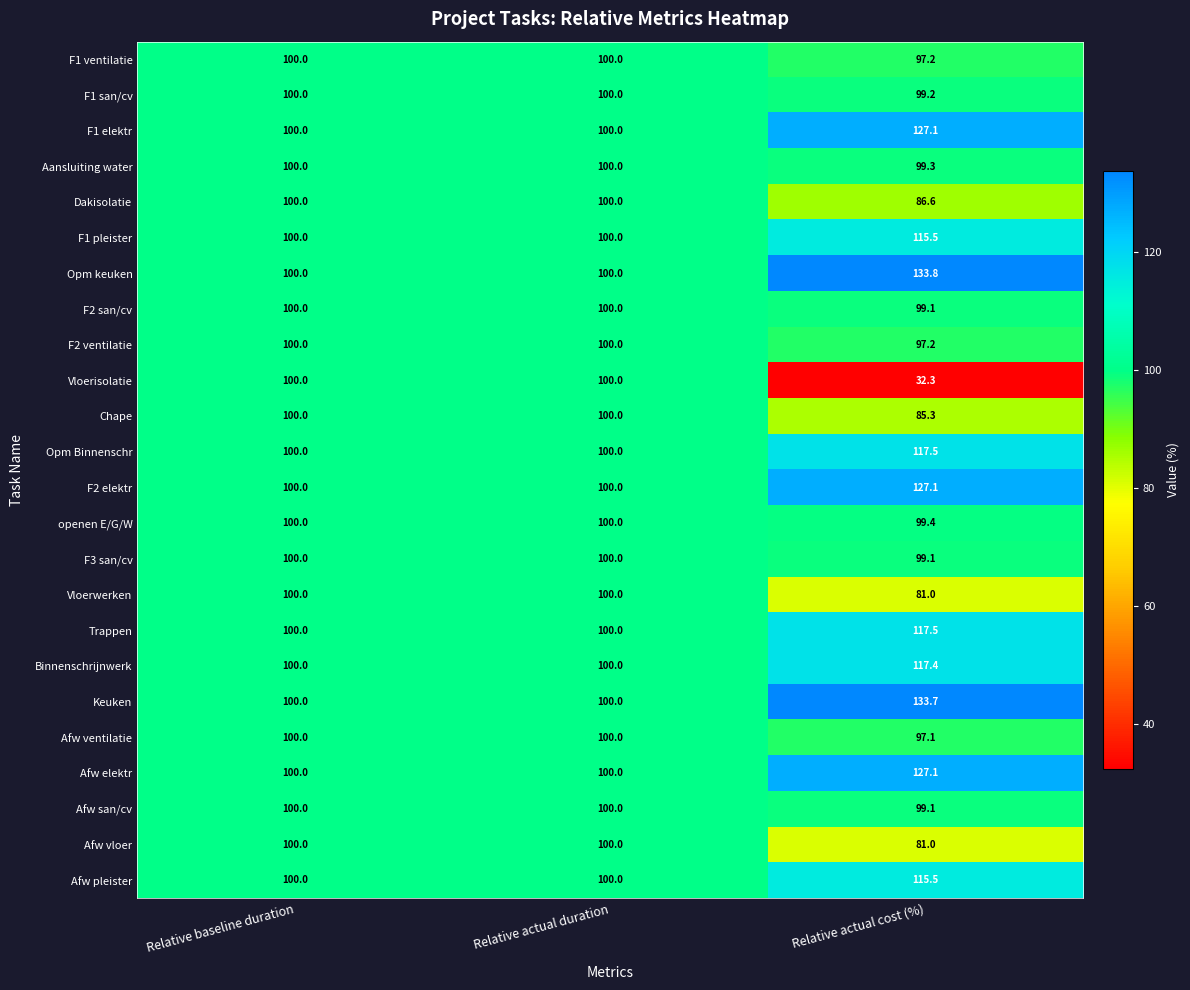

Which series has the largest range (max minus min)?

Vloerisolatie